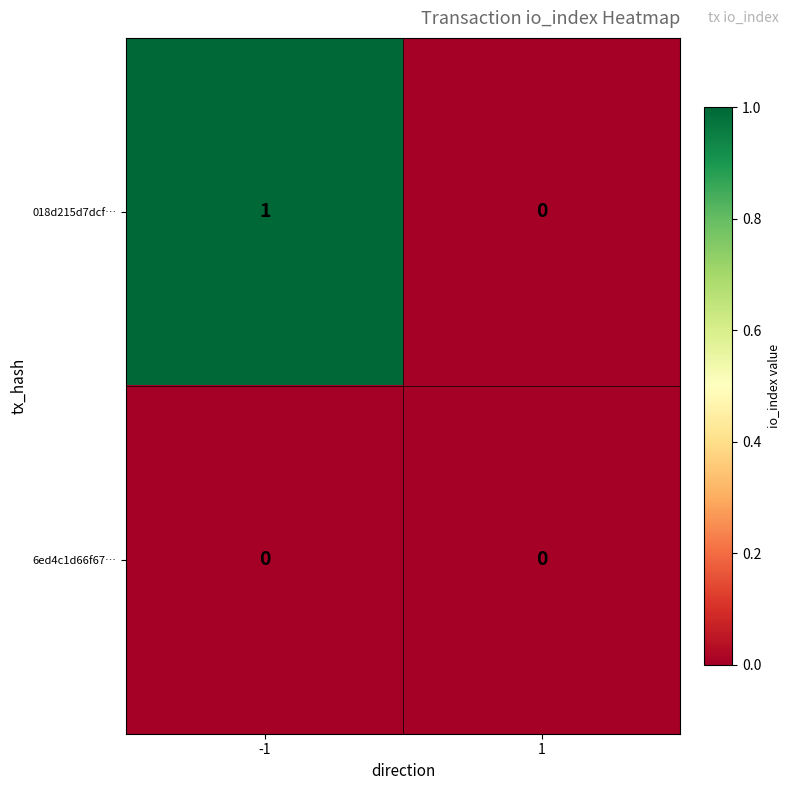

What is the spread (max minus min) of values at -1?

1